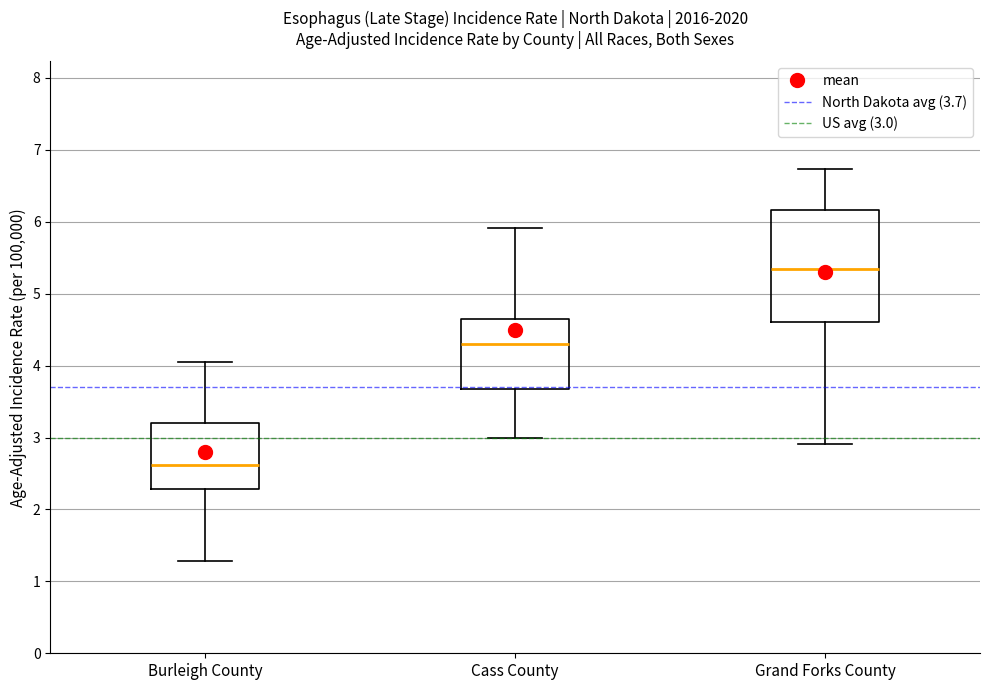

Which box's median line is the lowest?

Burleigh County